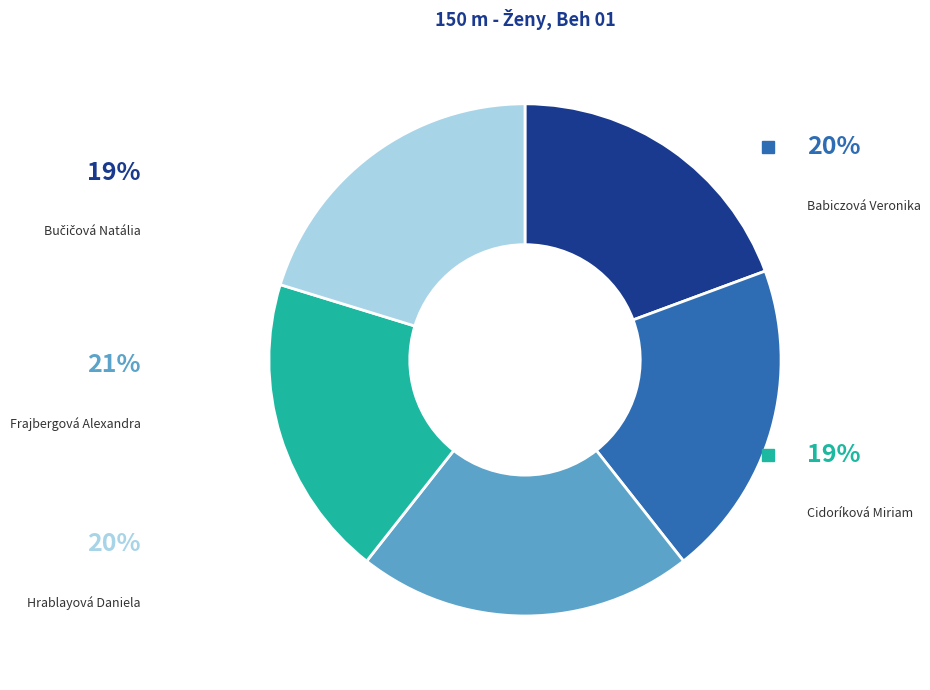

Do Frajbergová Alexandra and Babiczová Veronika together represent more than half of the pie?

No